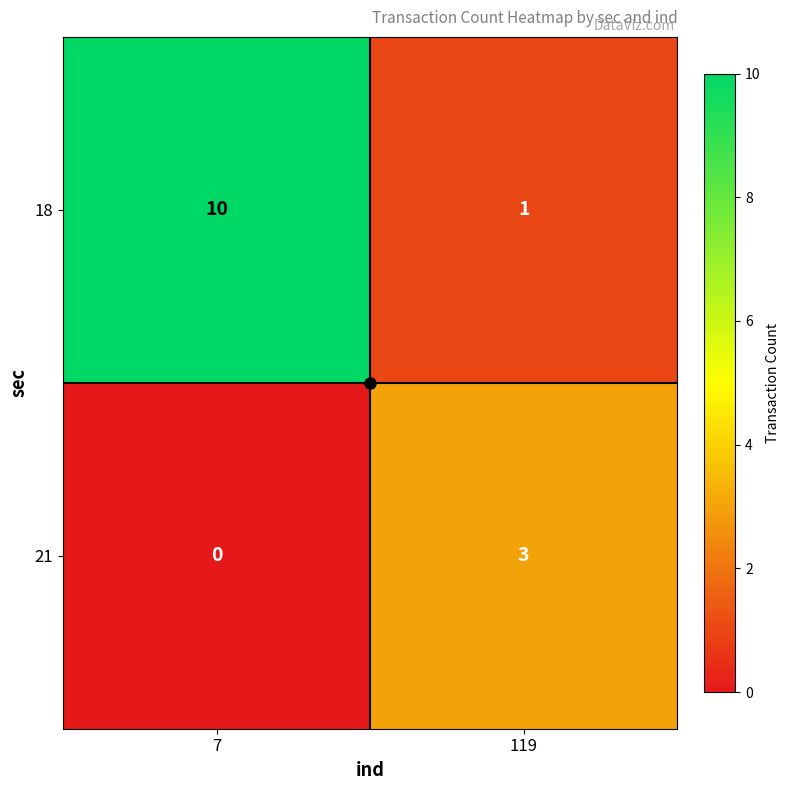

Which series has the largest total across all categories?

18